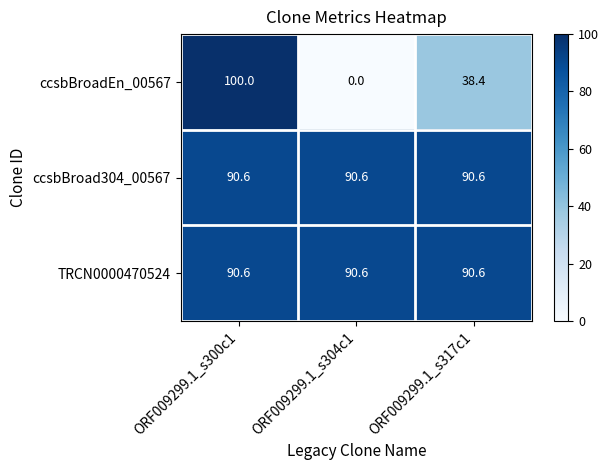

Read the ccsbBroad304_00567 value at ORF009299.1_s317c1.

90.6